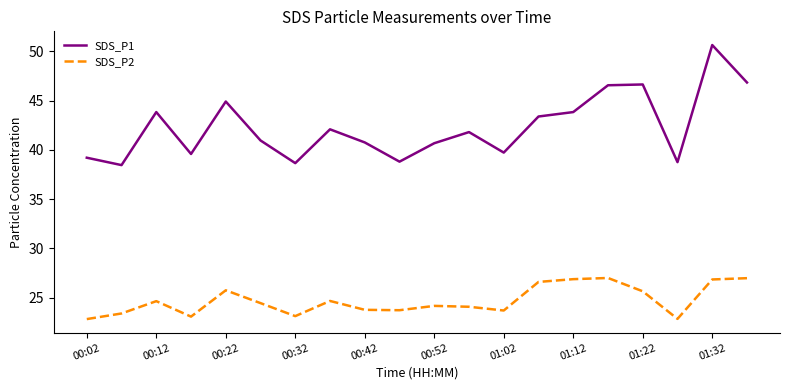

Which series has the largest total across all categories?

SDS_P1